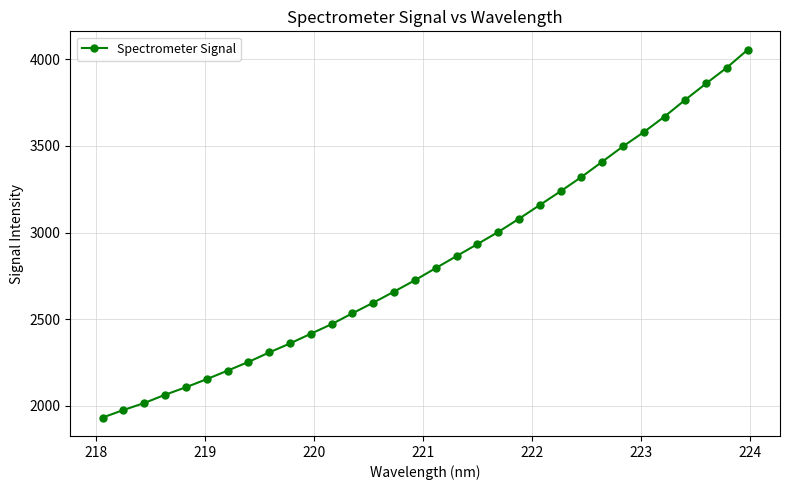

What is the difference between the second highest and minimum values?

2019.9